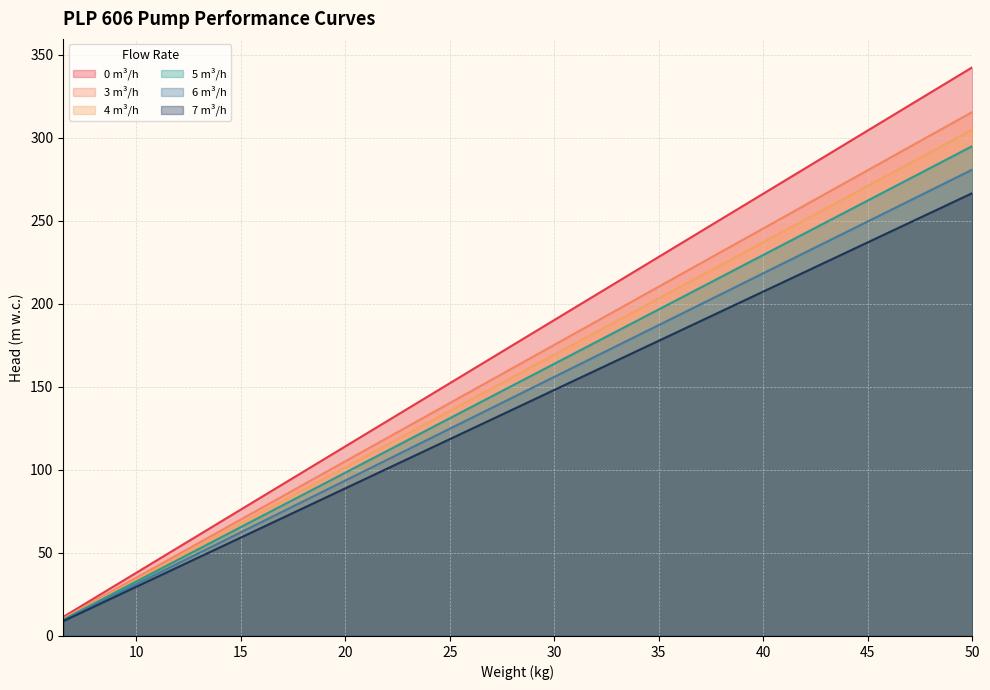

The value of 7 m³/h at 13 is 115.5. True or false?

True